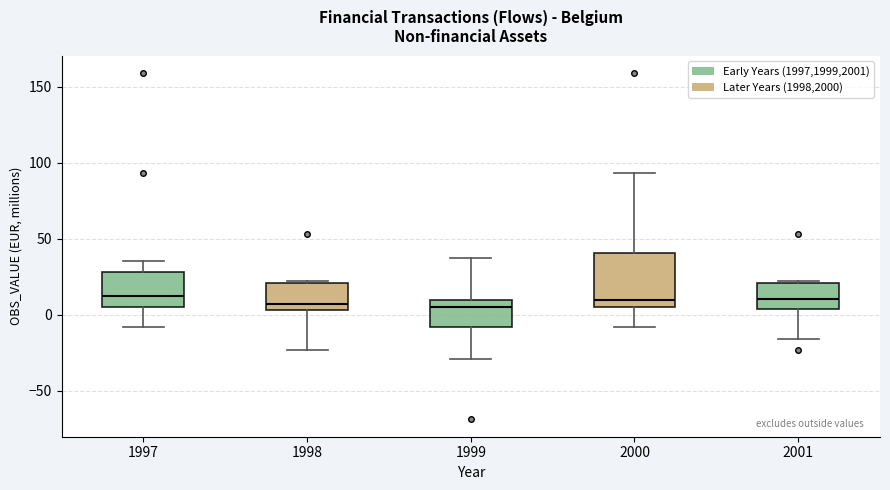

Comparing the boxes themselves (not the whiskers), which one is the tallest?

2000